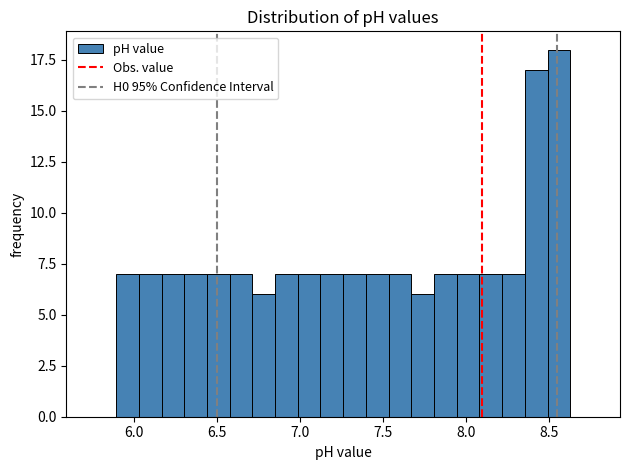

Around what value on the x-axis is the tallest bar? Give the approximate position of its centre, as read against the axis.

8.55